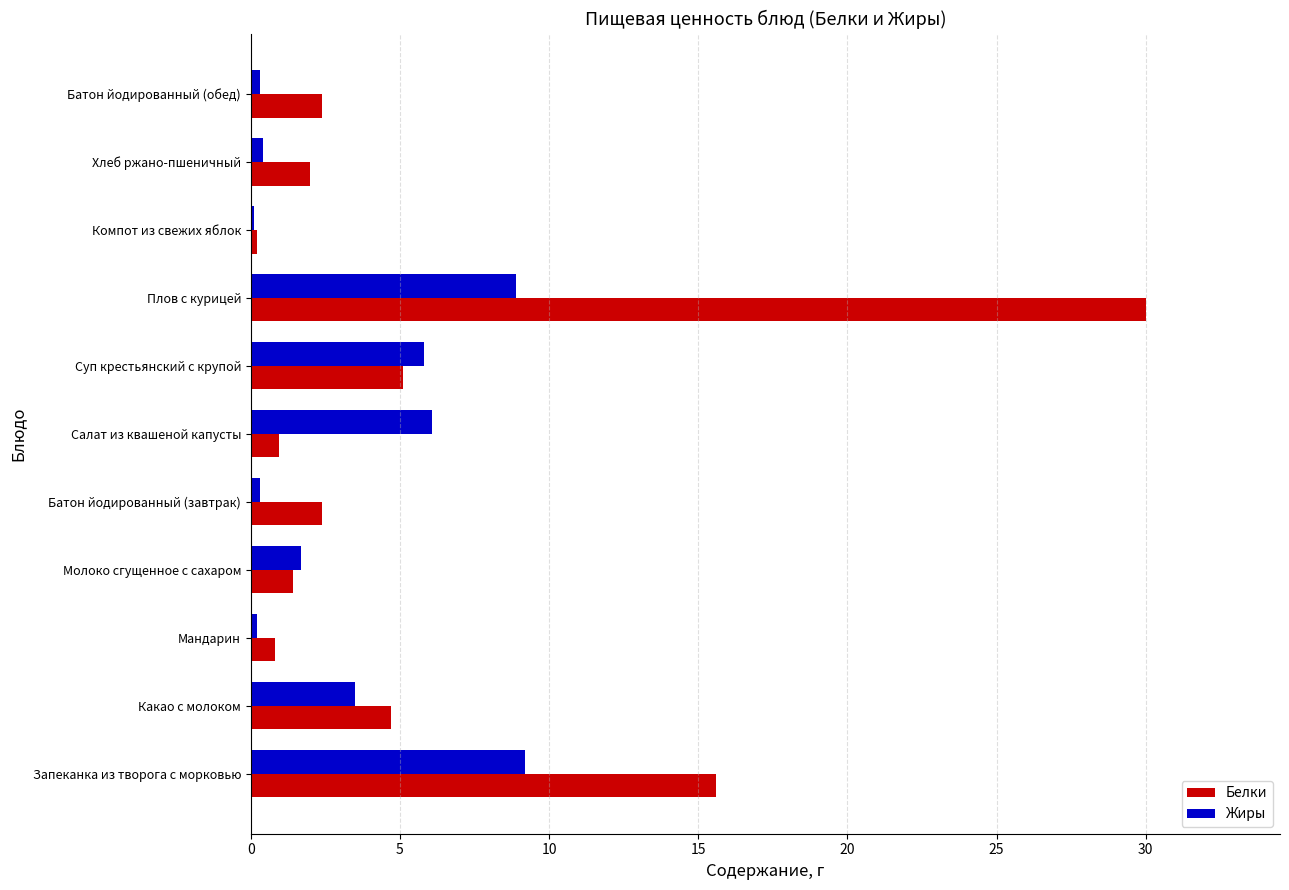

What is the maximum value shown in the chart?

30.0